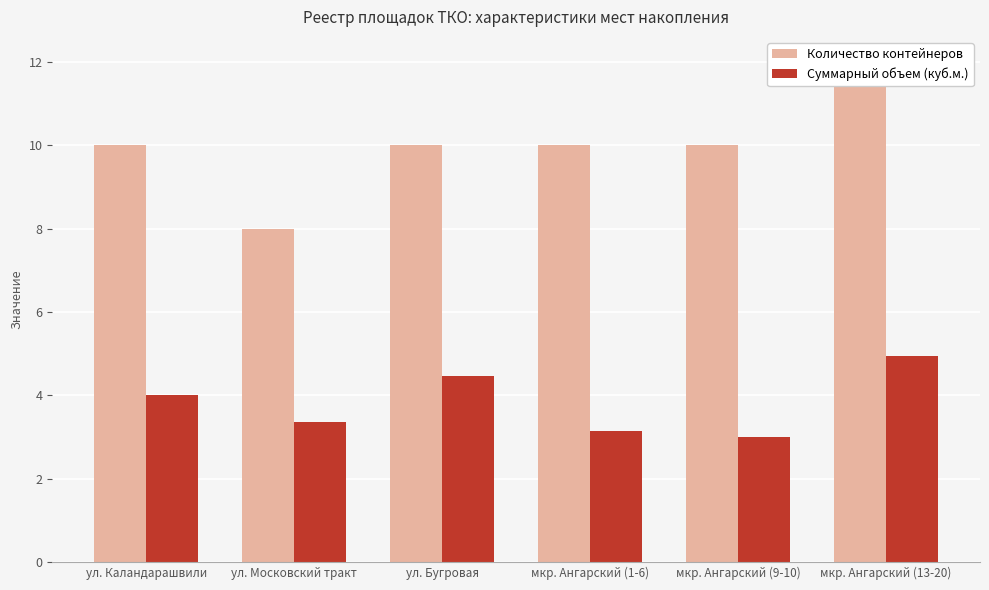

What position from the left is ул. Московский тракт?

2